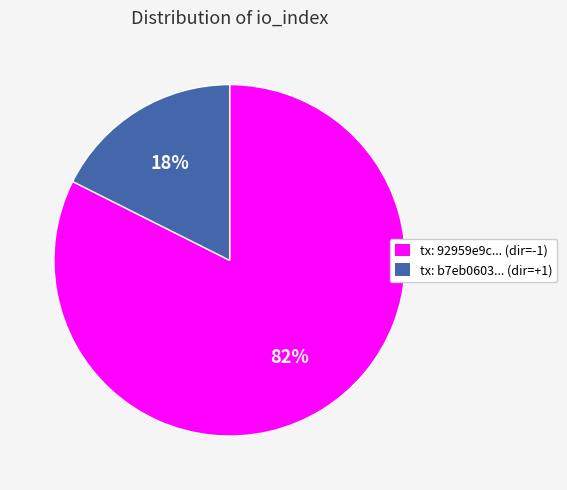

What percentage is the tx: b7eb0603... (dir=+1) slice, to the nearest percent?

18%